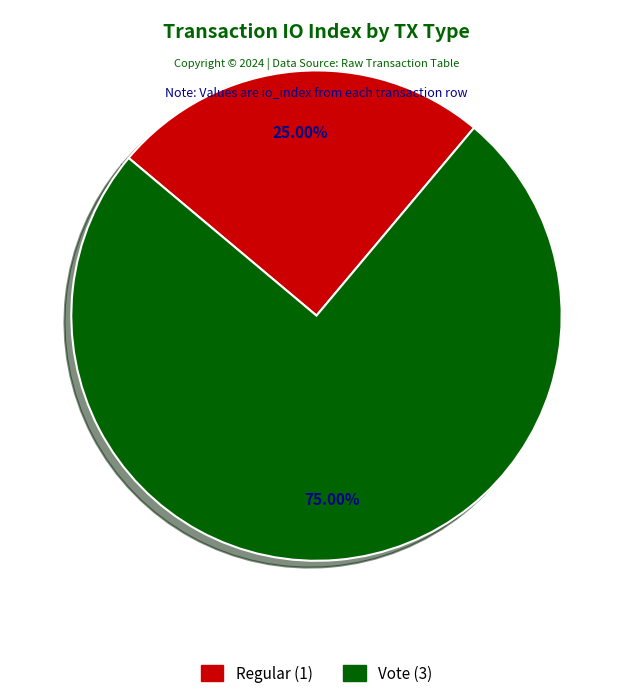

To the nearest percent, what is the difference between the largest and smallest slice percentages?

50%